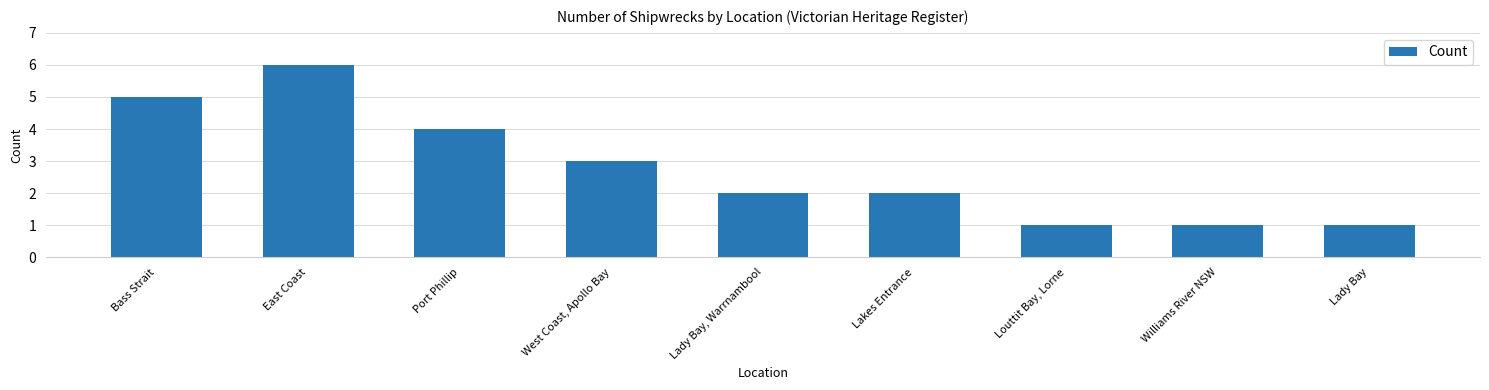

What is the label of the 2nd bar from the right?

Williams River NSW